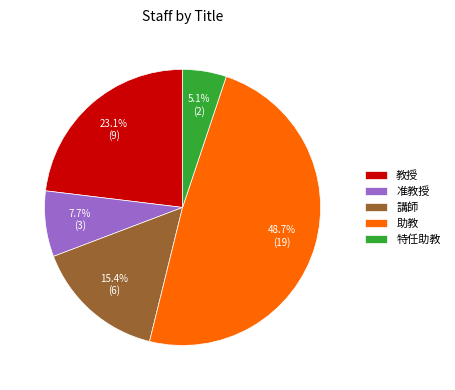

Rank the categories by value from lowest to highest.

特任助教, 准教授, 講師, 教授, 助教